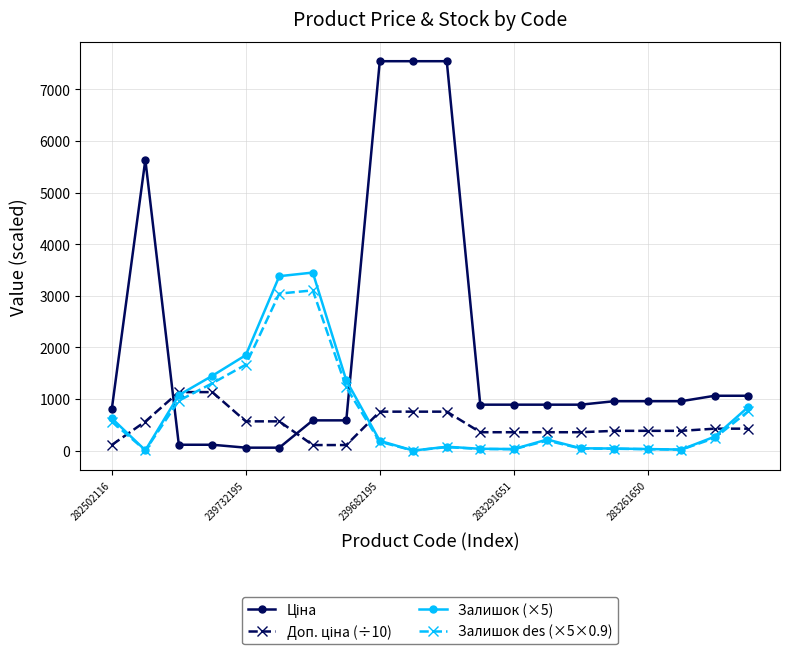

True or false: Залишок des (×5×0.9) has more than 0 points higher than both neighbors.

True